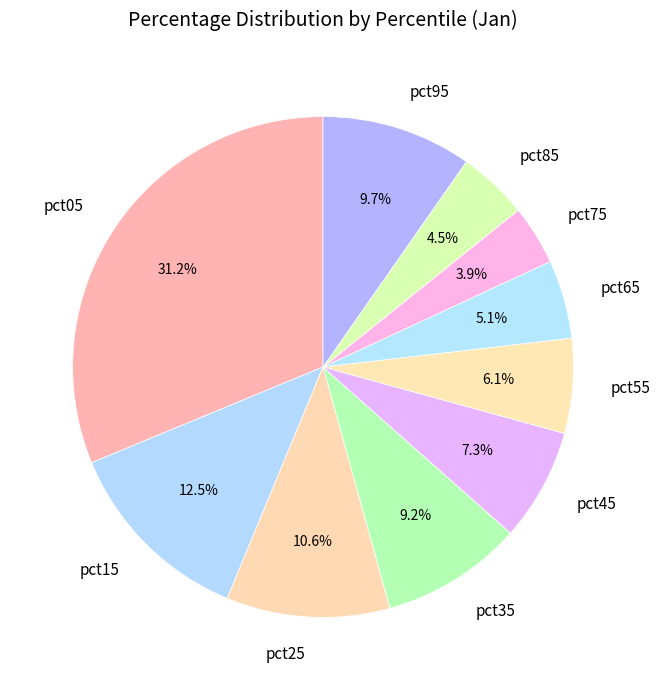

What portion of the pie excludes pct75?

96.1%